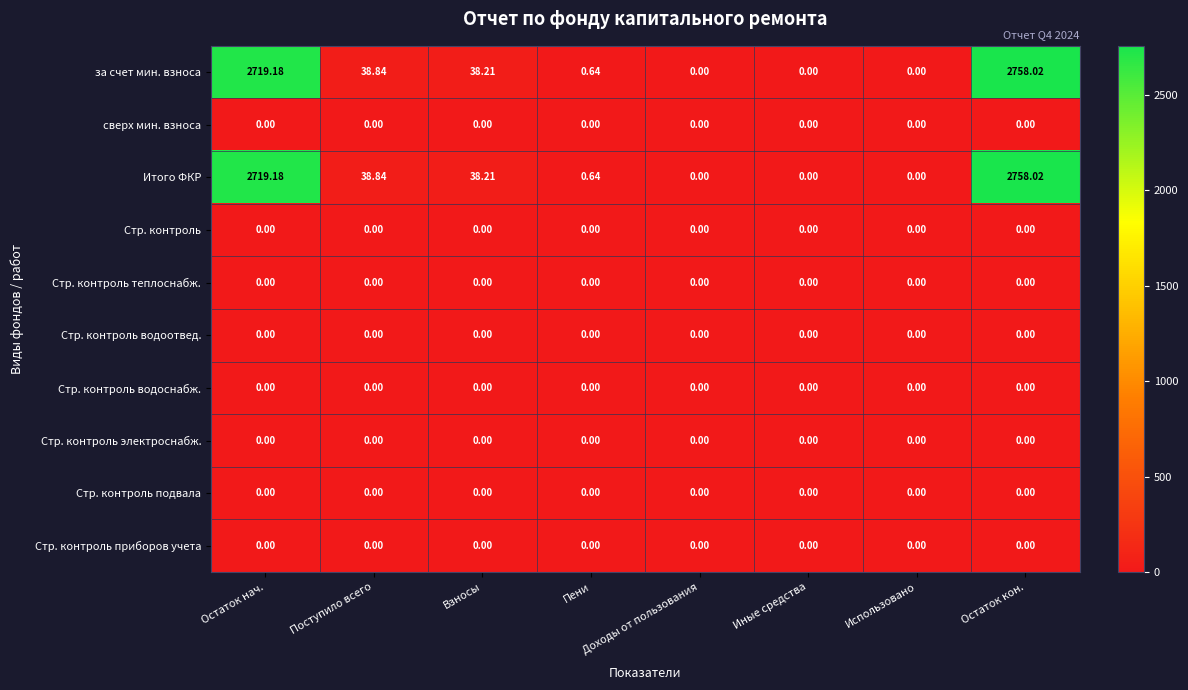

At which category is the sum across all series the highest?

Остаток кон.